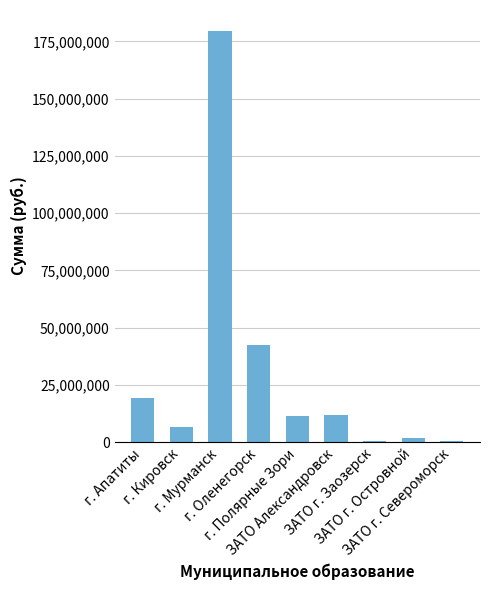

Are the bars horizontal?

No